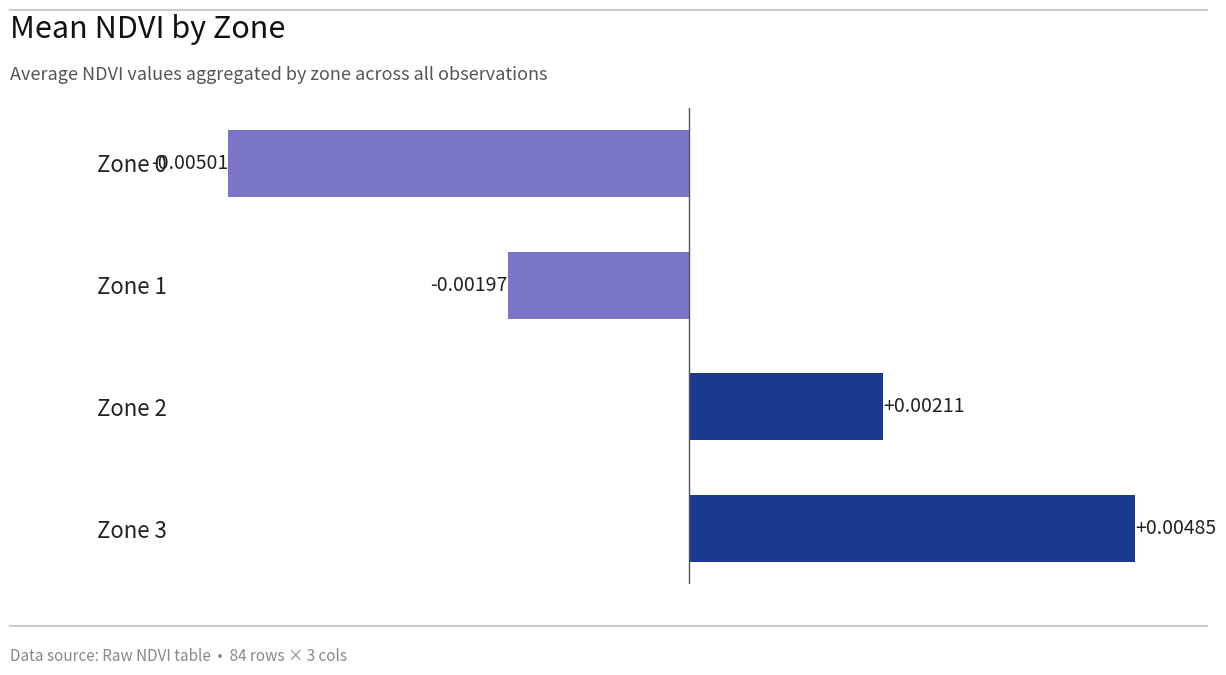

Between Zone 2 and Zone 1, which is larger?

Zone 2